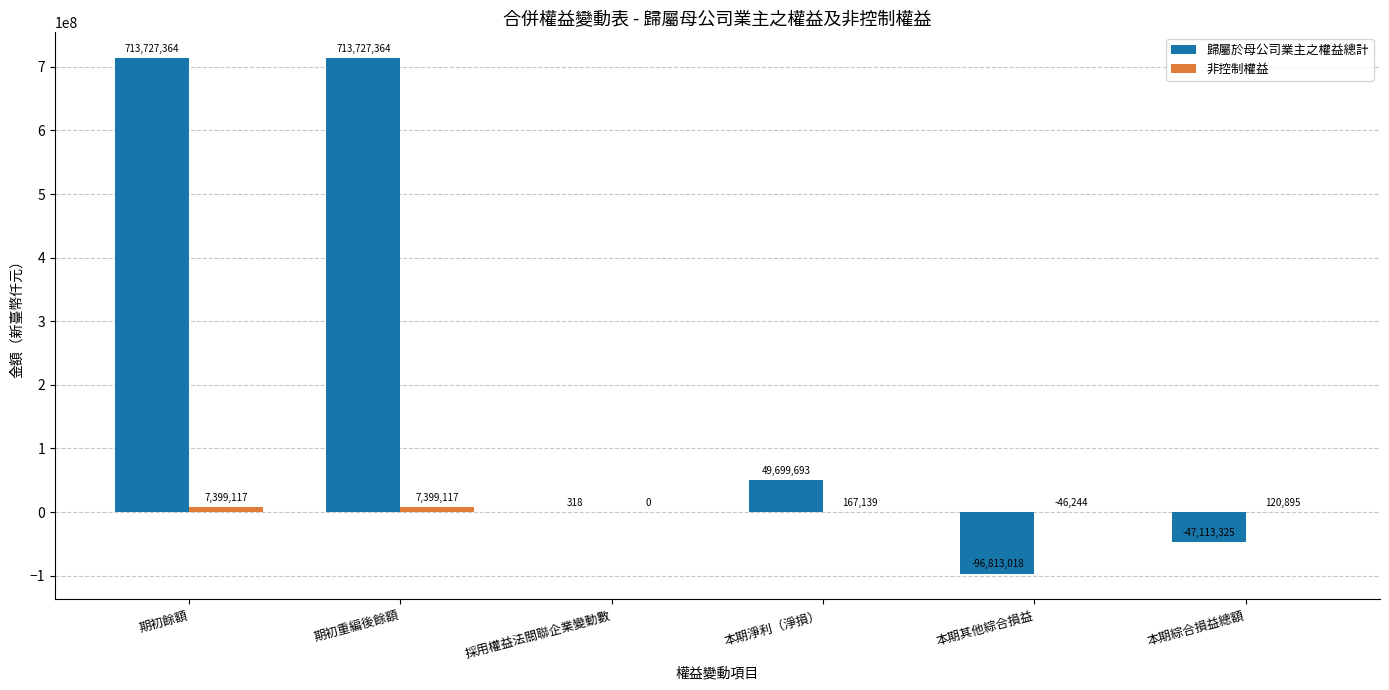

The value of 歸屬於母公司業主之權益總計 at 期初重編後餘額 is 713727364. True or false?

True